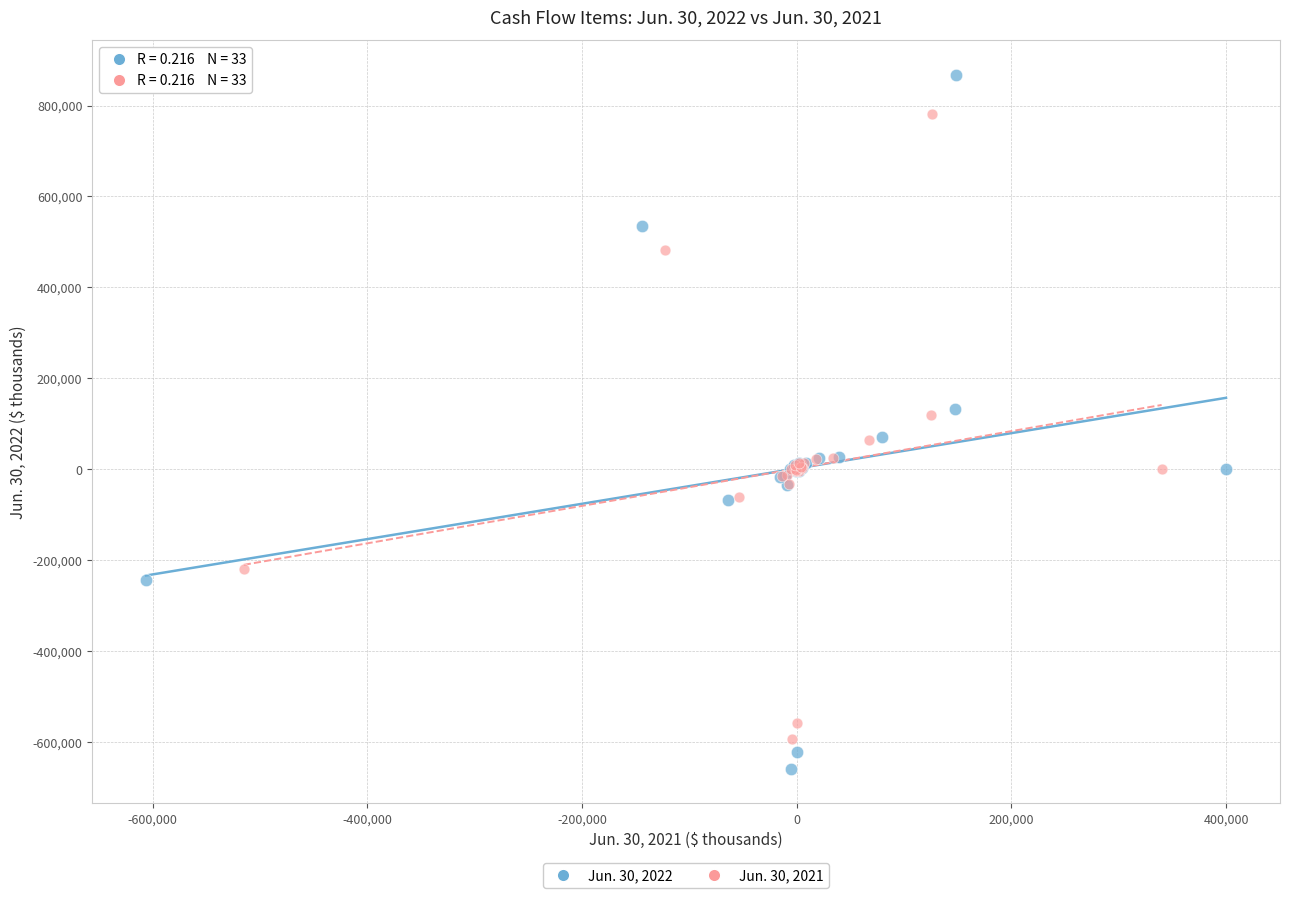

Which series reaches the minimum Y coordinate?

Jun. 30, 2022